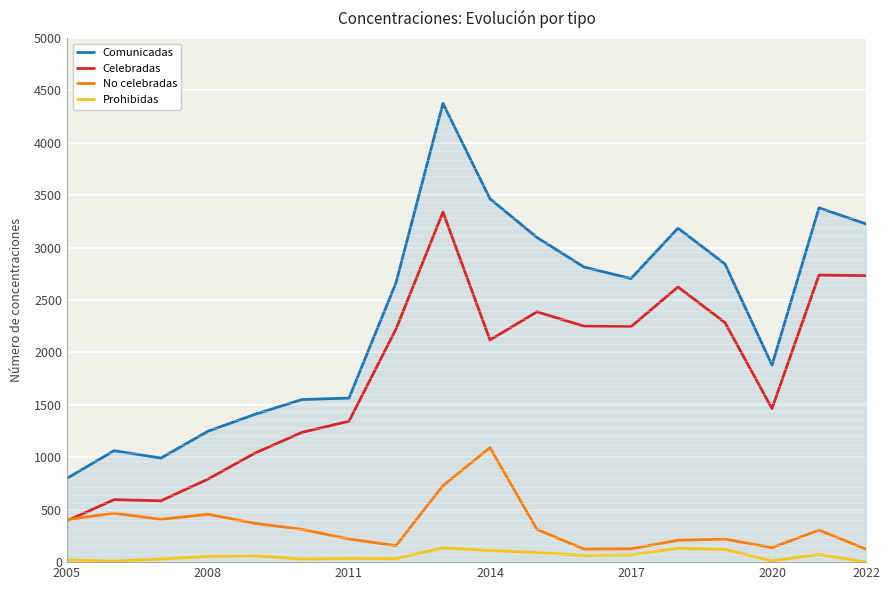

True or false: Comunicadas and Celebradas intersect in this chart.

False